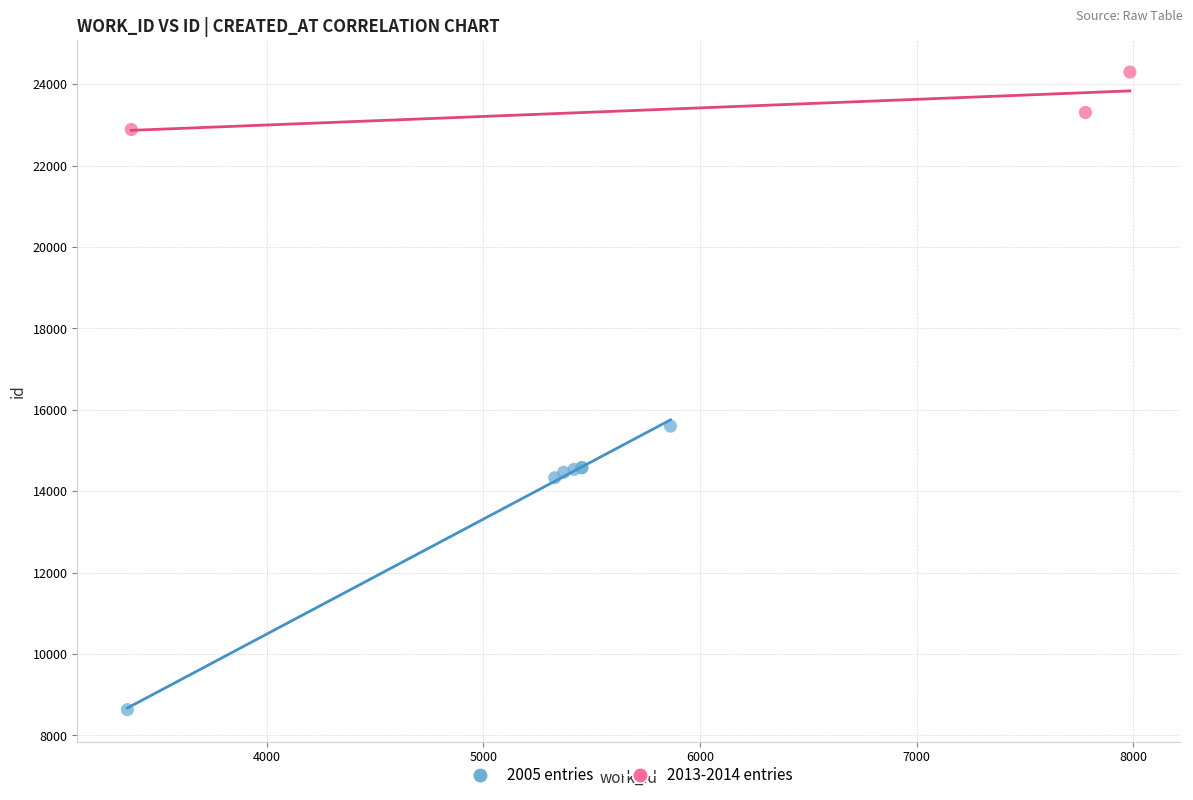

Which series reaches the maximum Y coordinate?

2013-2014 entries